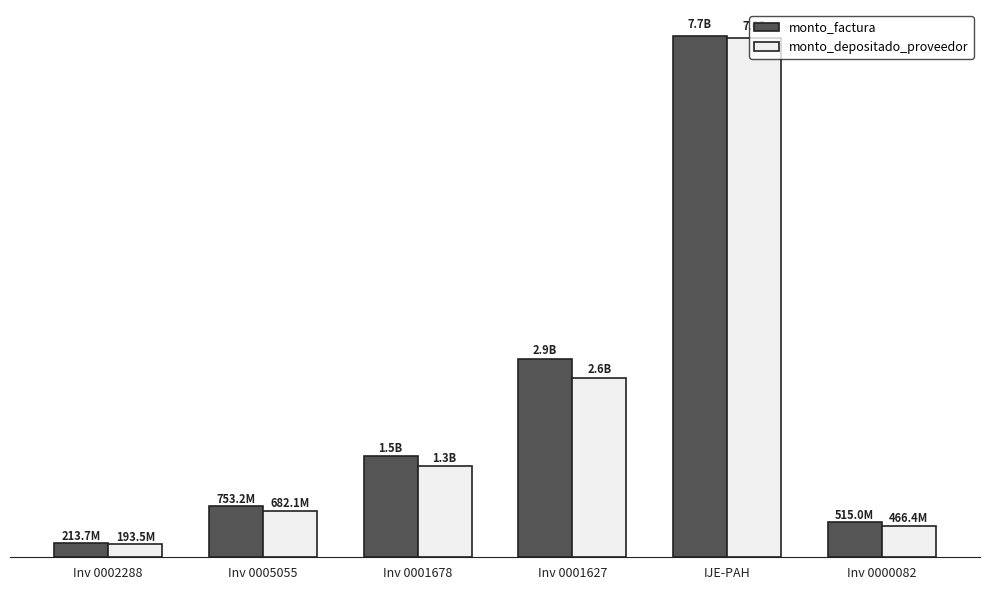

What are all the series names shown in the legend?

monto_factura, monto_depositado_proveedor